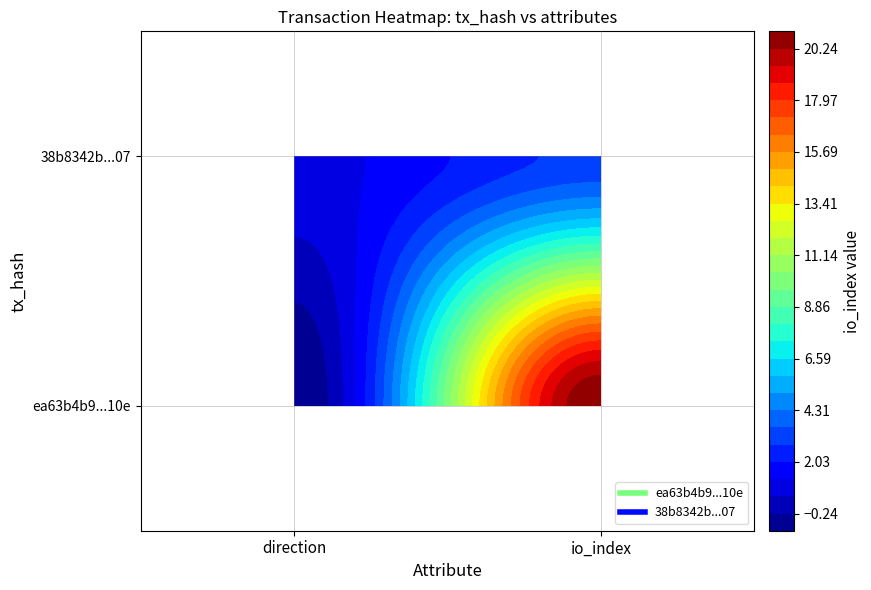

What is the difference between the ea63b4b9caca42f01d3025aacb7137a825be10e values at 1 and 0?

22